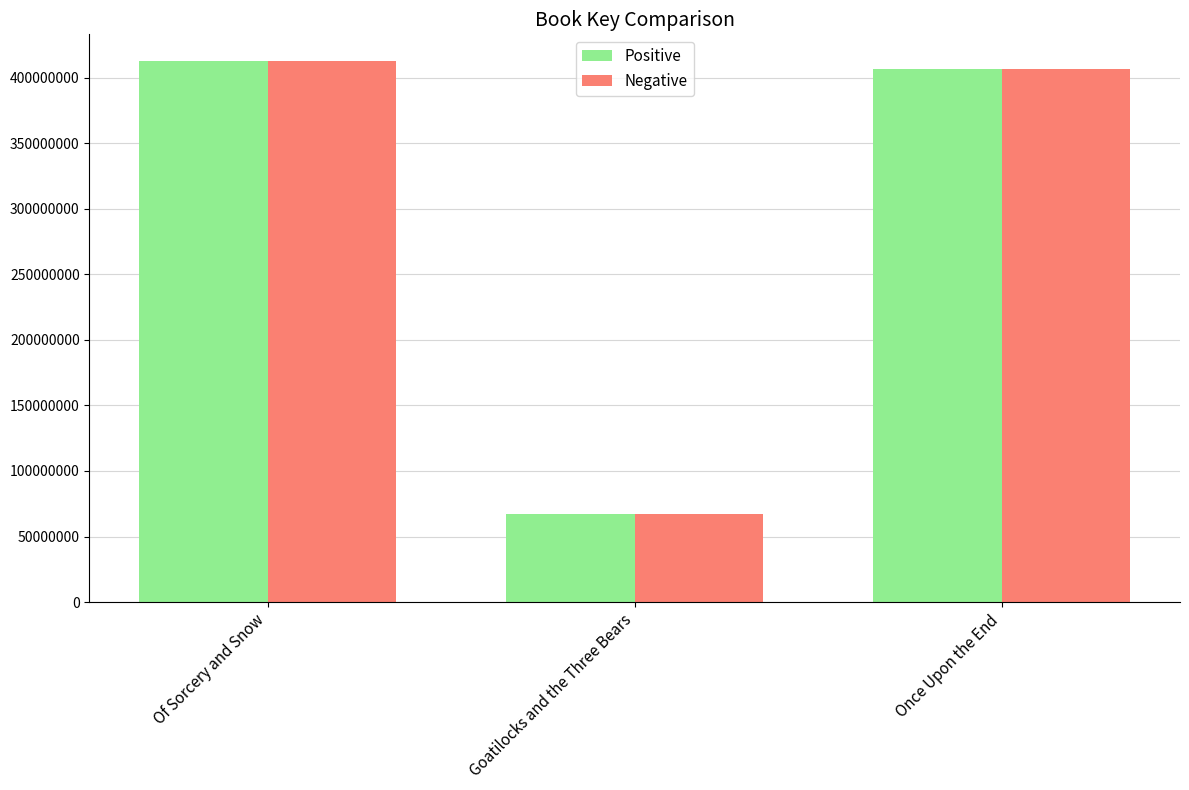

Where is Positive nearest to the value 239792476?

Once Upon the End